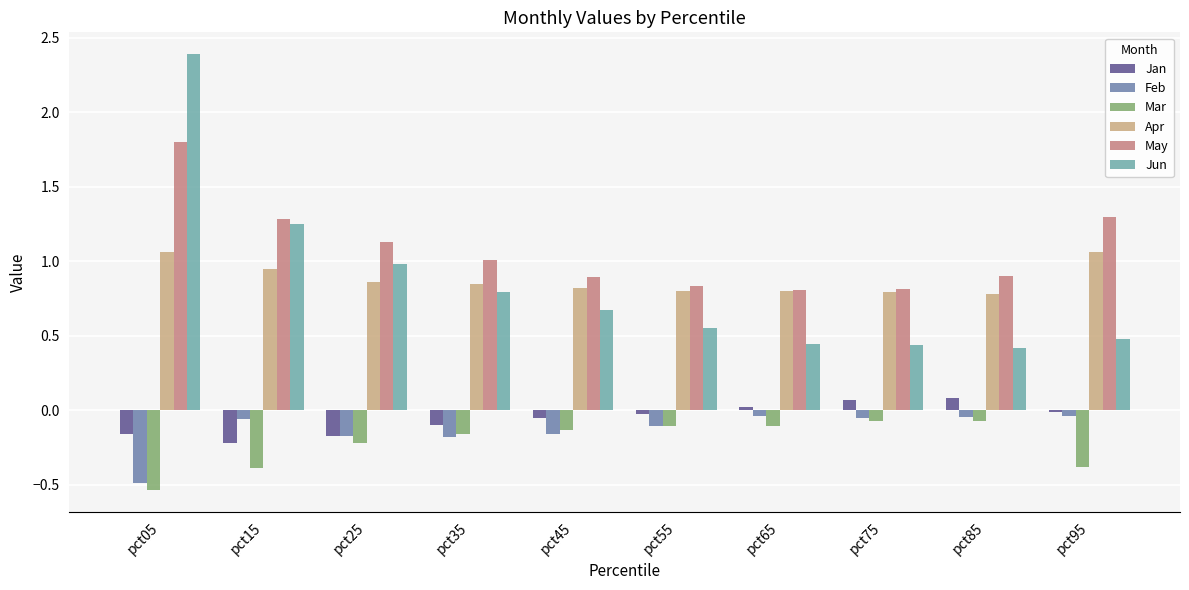

What is the sum of all Jun values?

8.4